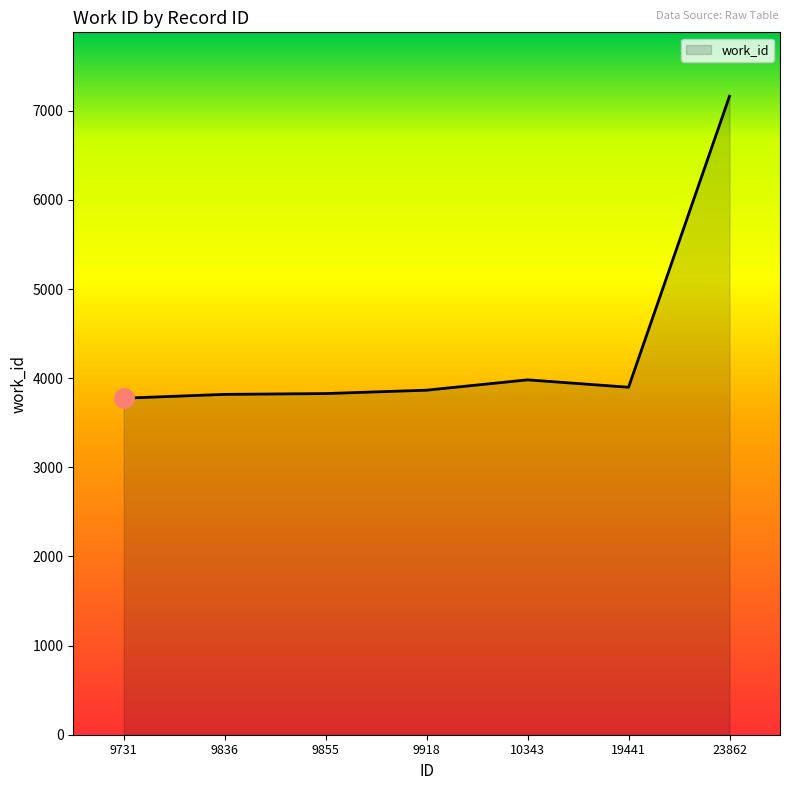

What is the change in value from 9731 to 23862?

+3388